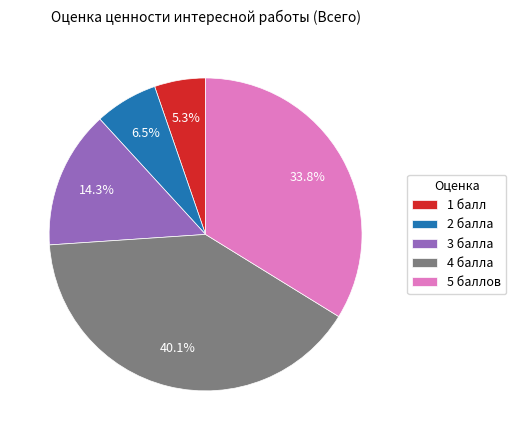

Is the sum of 5 баллов and 3 балла greater than half?

No